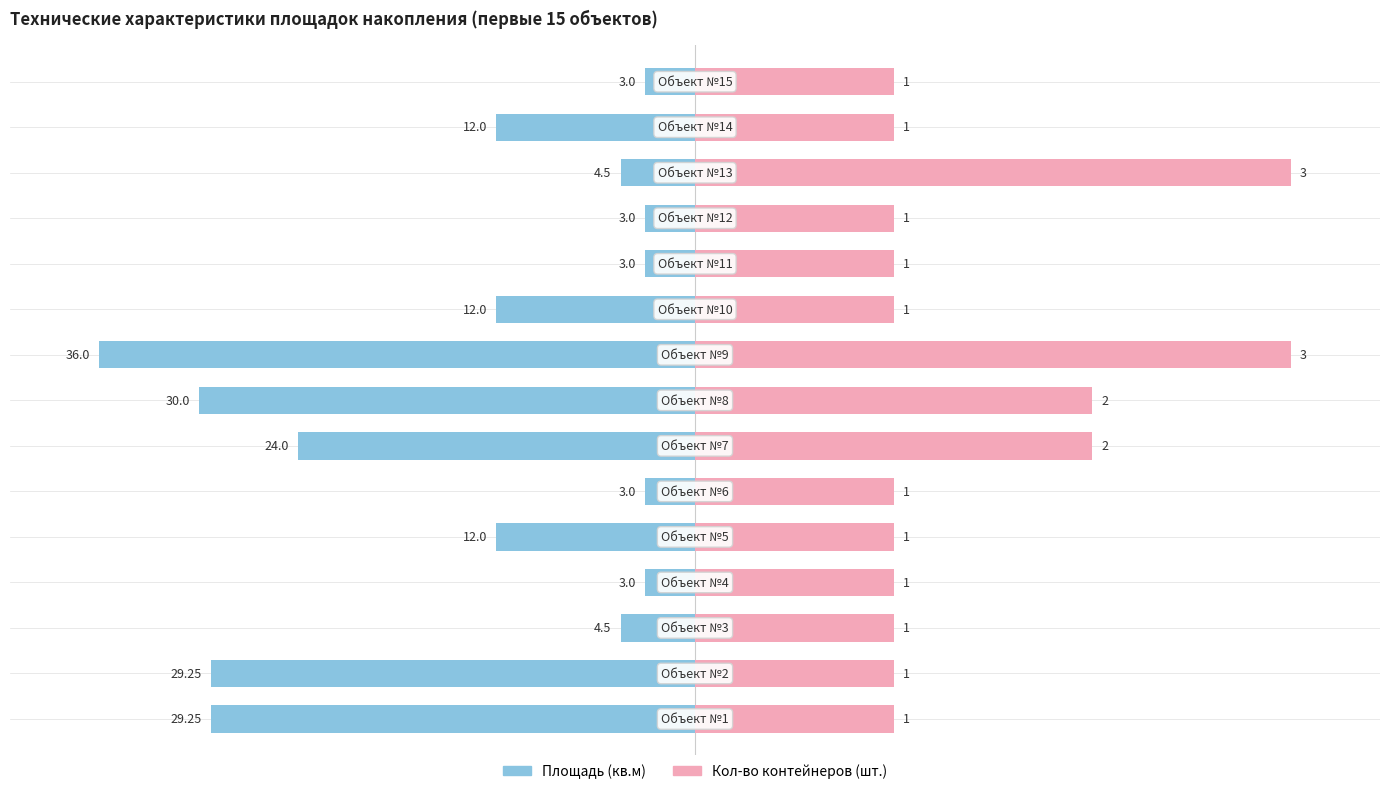

At how many categories does at least one series exceed -84?

15